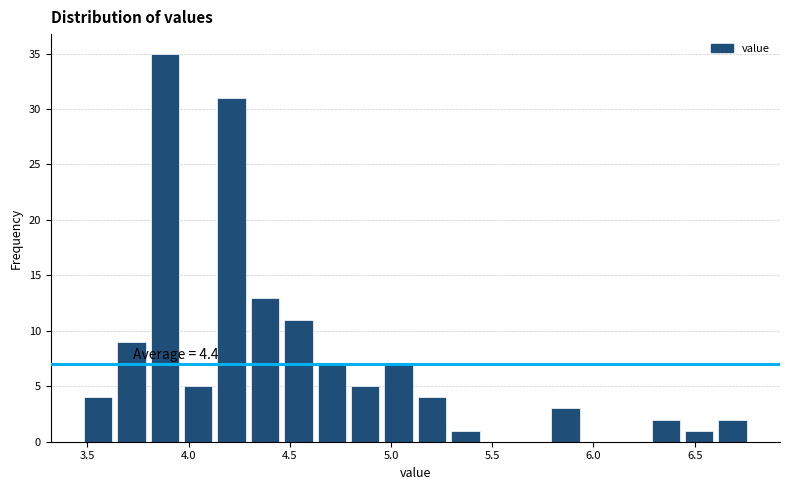

Around what value on the x-axis is the tallest bar? Give the approximate position of its centre, as read against the axis.

3.90